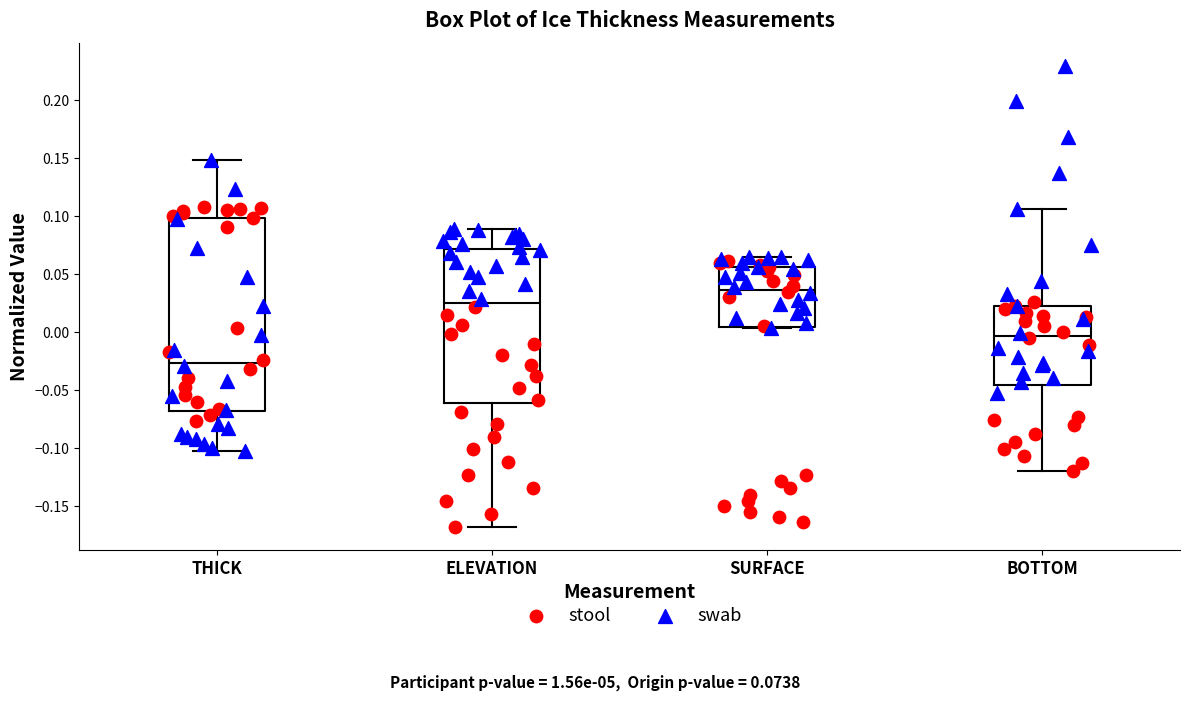

Reading left to right, read every box against the y-axis: the position of its median line, the range the box covers, and the ends of its whiskers. The values are not printed on the chart, so give them approximately, as read against the axis.

THICK: median -0.025, box -0.070 to 0.100, whiskers -0.105 to 0.150
ELEVATION: median 0.025, box -0.060 to 0.070, whiskers -0.170 to 0.090
SURFACE: median 0.035, box 0.005 to 0.055, whiskers 0.005 to 0.065
BOTTOM: median -0.005, box -0.045 to 0.020, whiskers -0.120 to 0.105